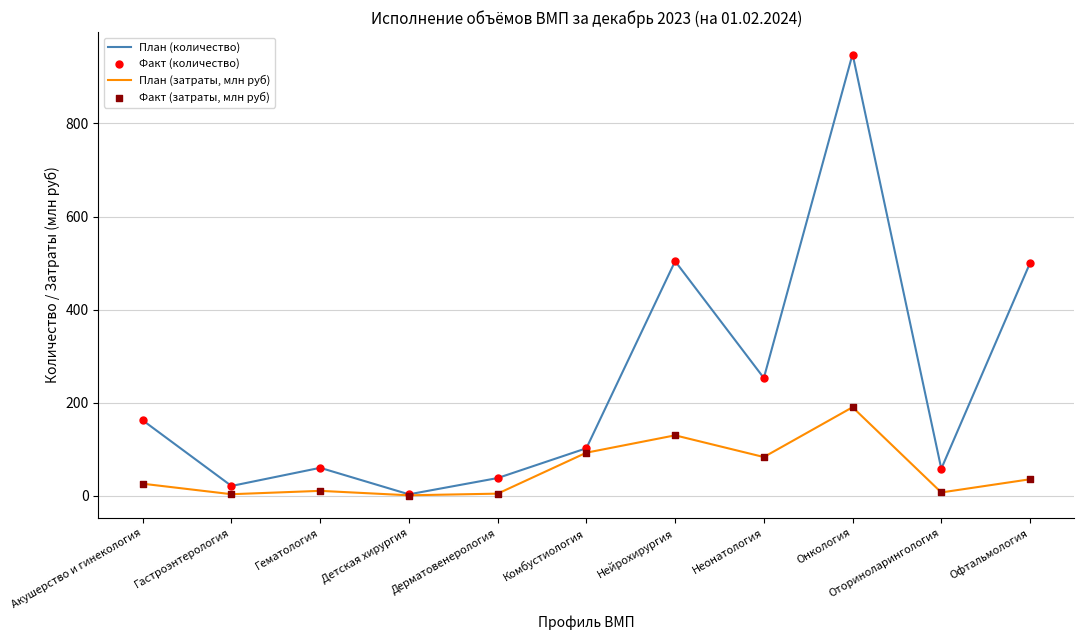

Which series has the largest Y range (max minus min)?

План (количество)